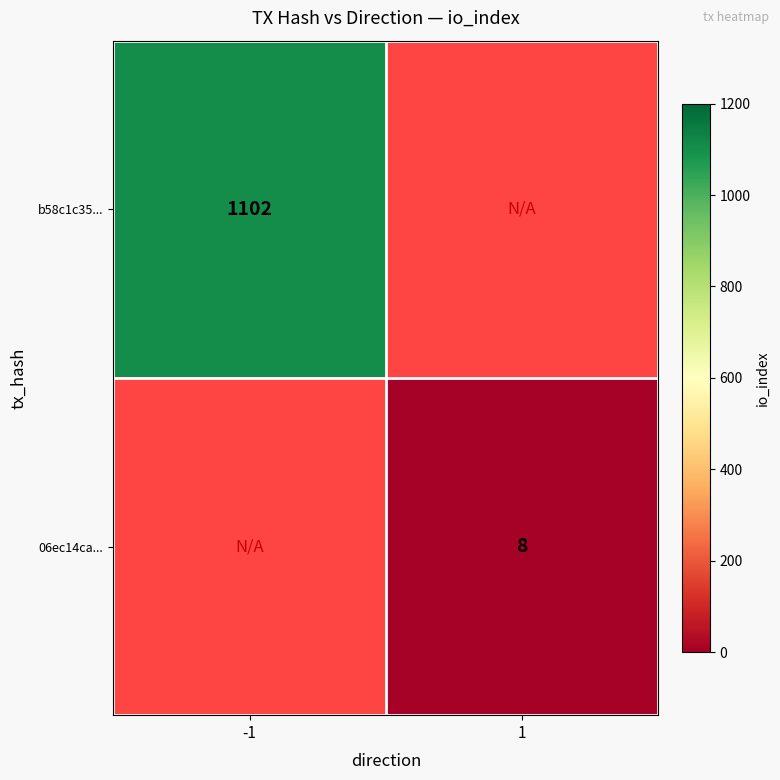

Is it true that 06ec14ca... equals 8 at 1?

True